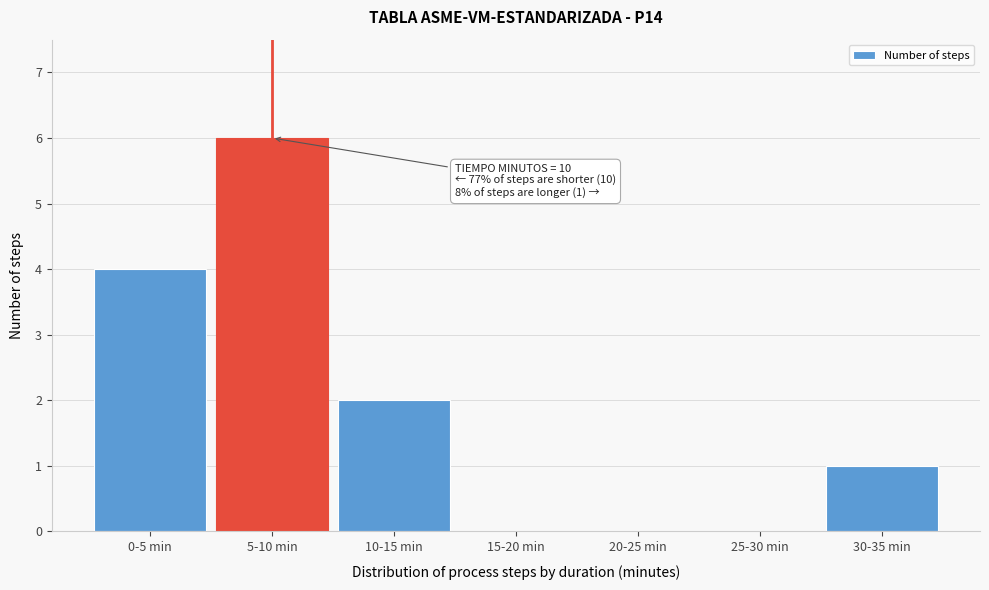

Reading right to left, what are all the values shown in this chart?

30-35 min=1	25-30 min=0	20-25 min=0	15-20 min=0	10-15 min=2	5-10 min=6	0-5 min=4